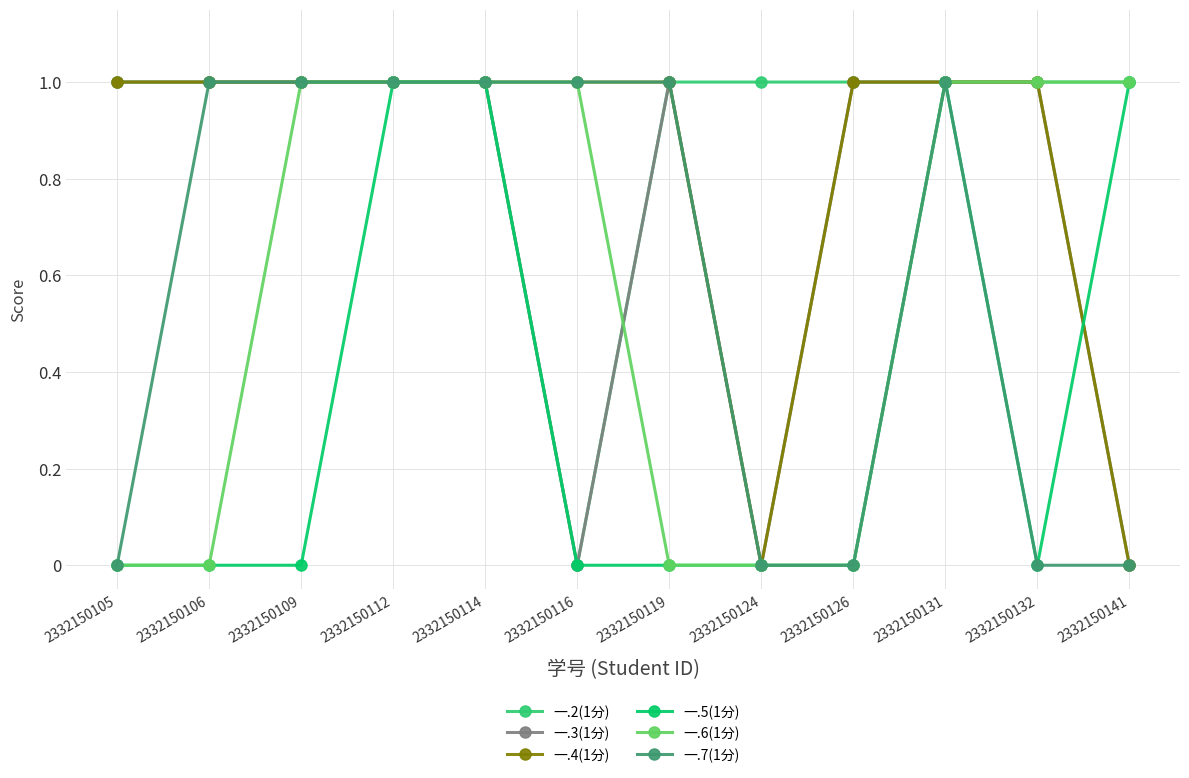

True or false: 一.3(1分) has more than 0 points higher than both neighbors.

True